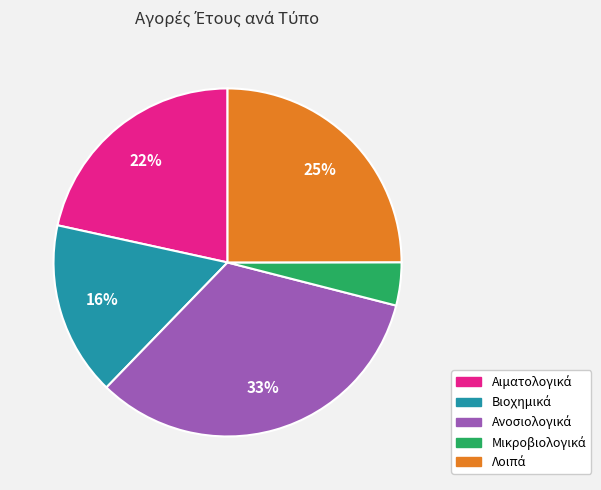

To the nearest percent, what is the average slice percentage?

20%